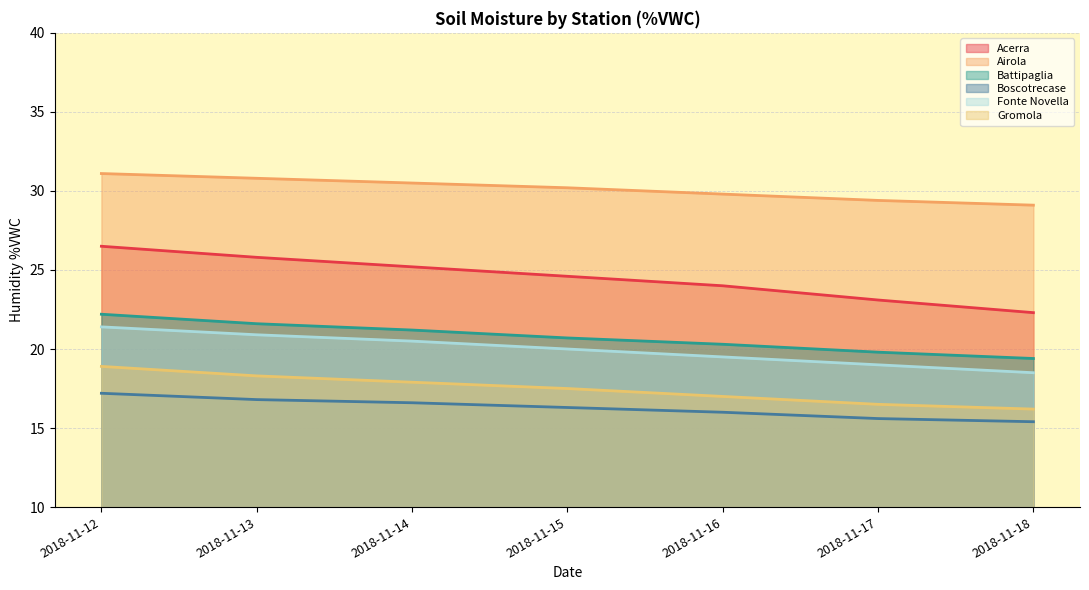

What is the total value across all series at 2018-11-16?

126.6